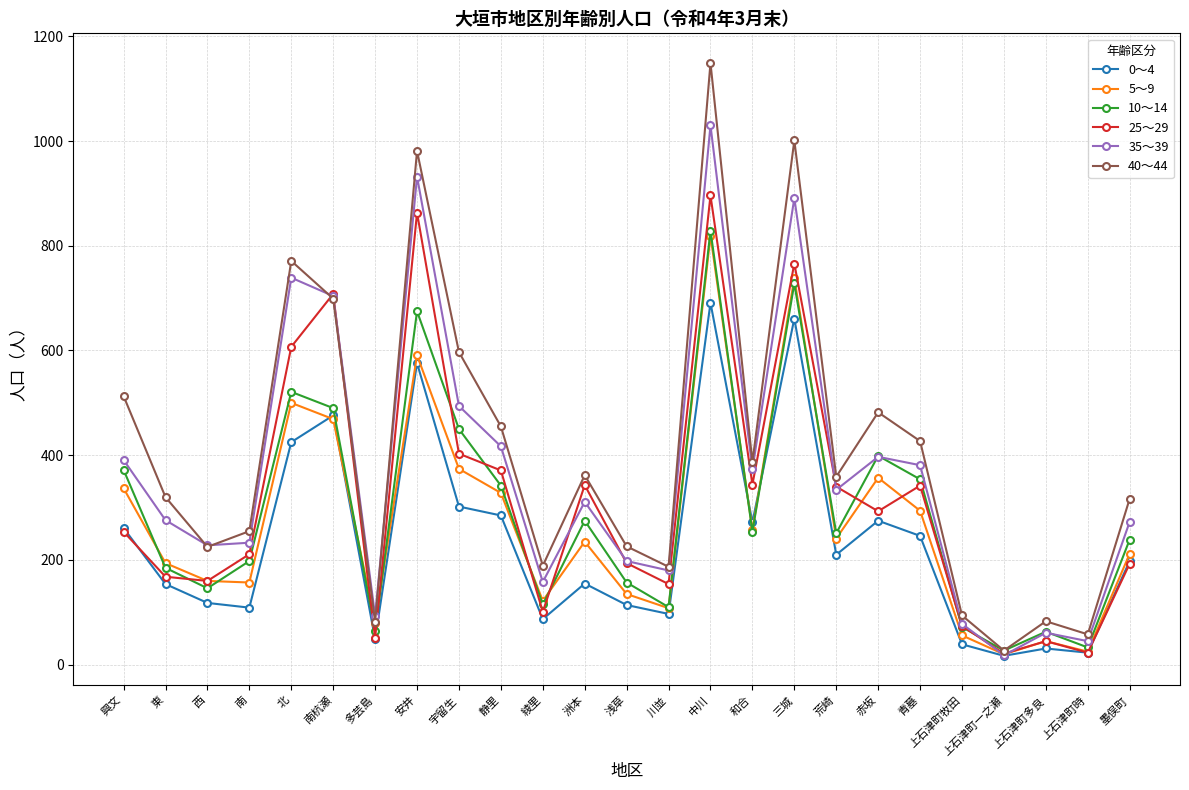

What value does the 25～29 series have at 荒崎?

340